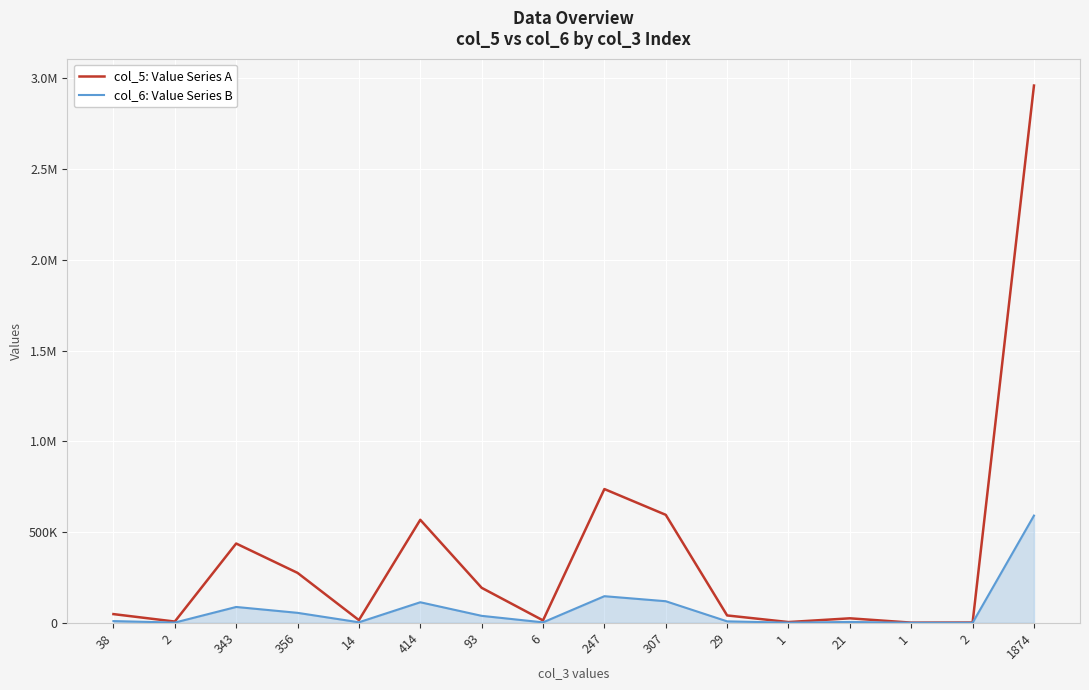

Rank the series by their average value, from lowest to highest.

col_6: Value Series B, col_5: Value Series A